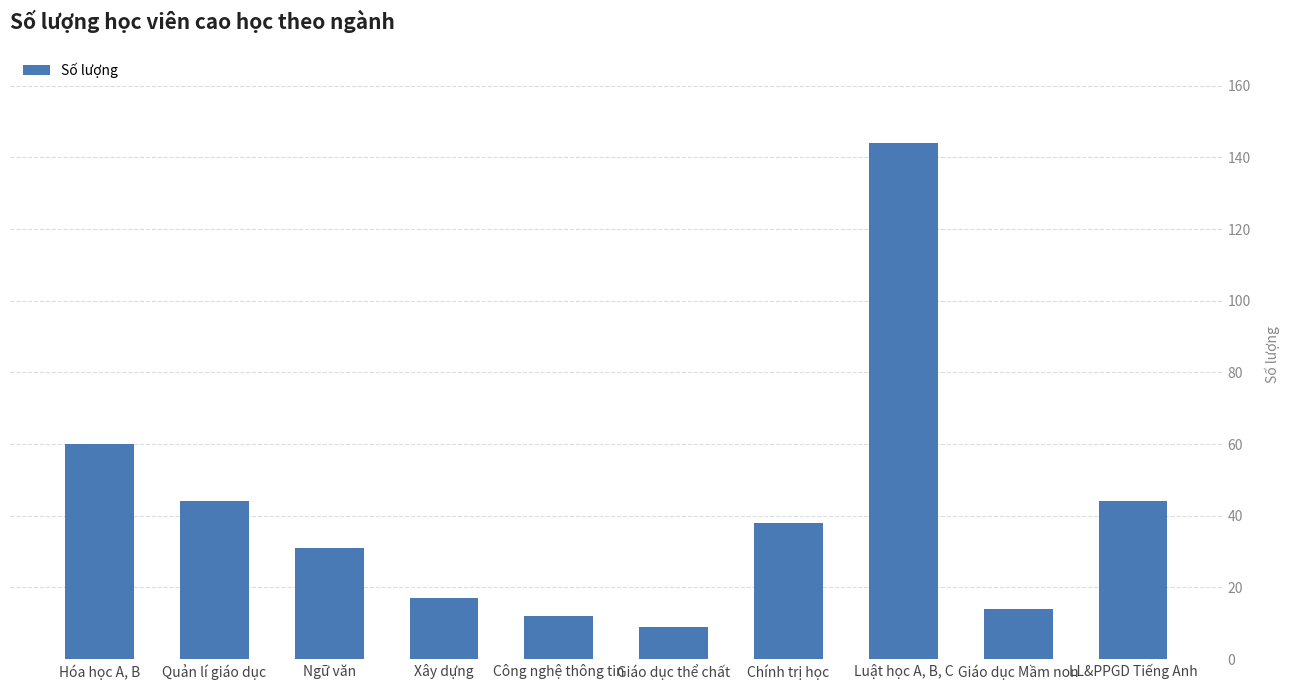

What is the difference between the second highest and minimum values?

51